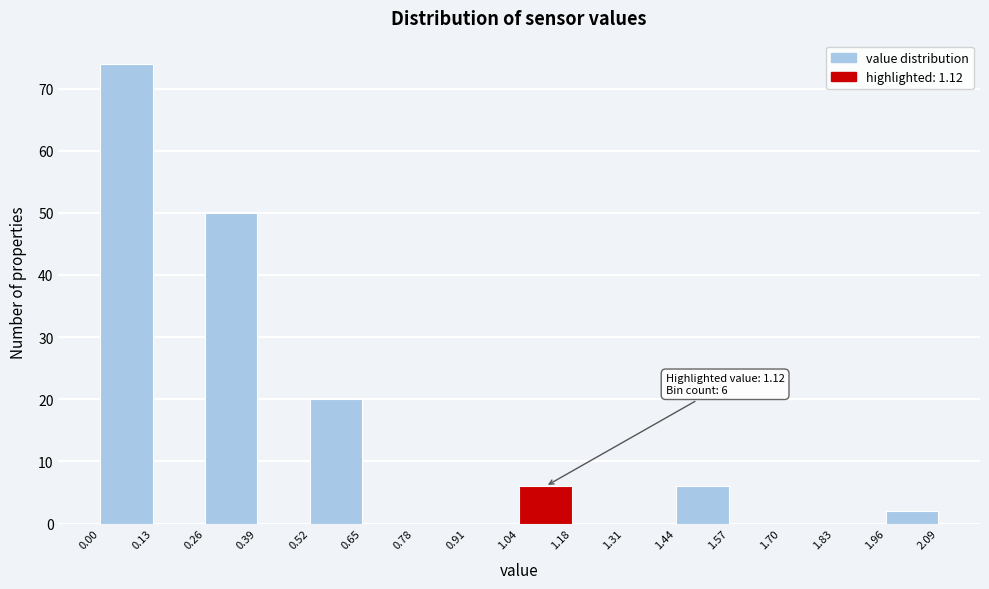

Over which range of the x-axis is the bar tallest?

0.00 to 0.13